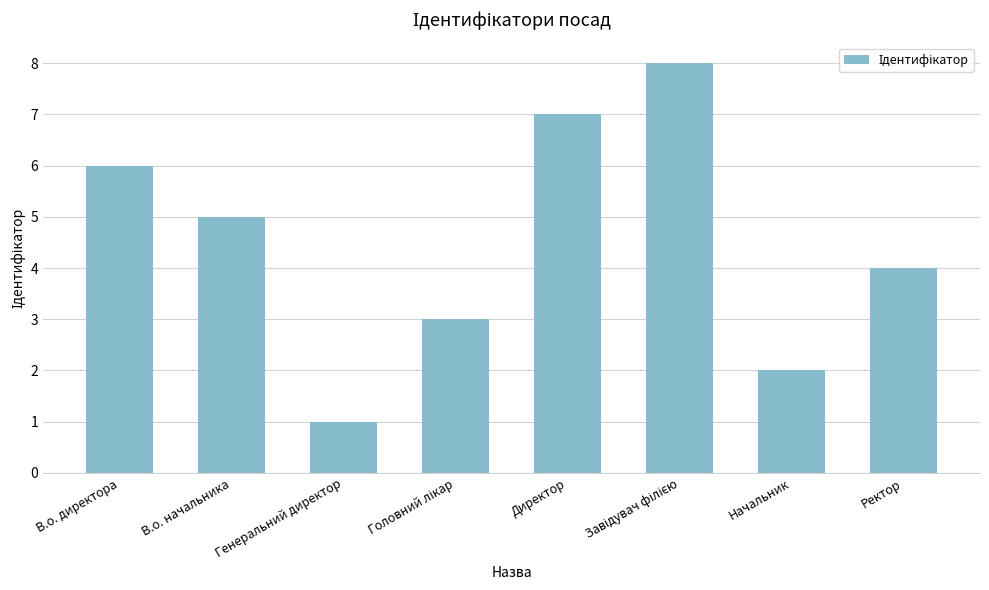

How many values are between 3 and 7?

5